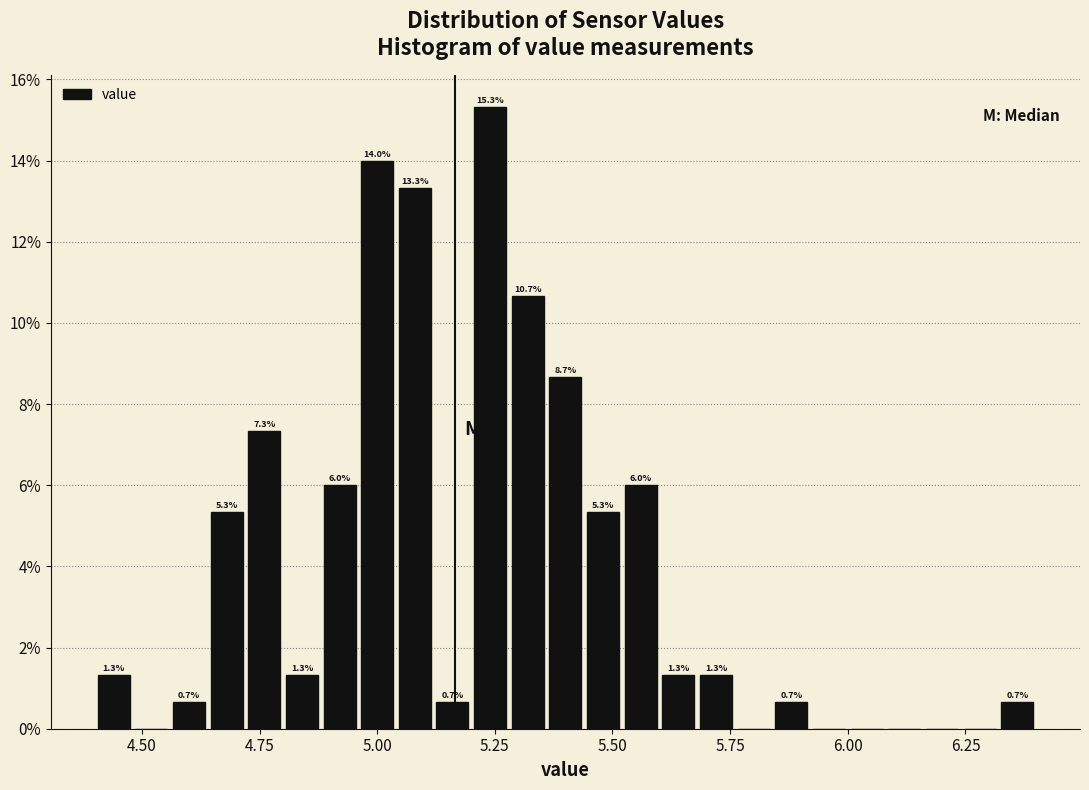

Around what value on the x-axis is the tallest bar? Give the approximate position of its centre, as read against the axis.

5.25